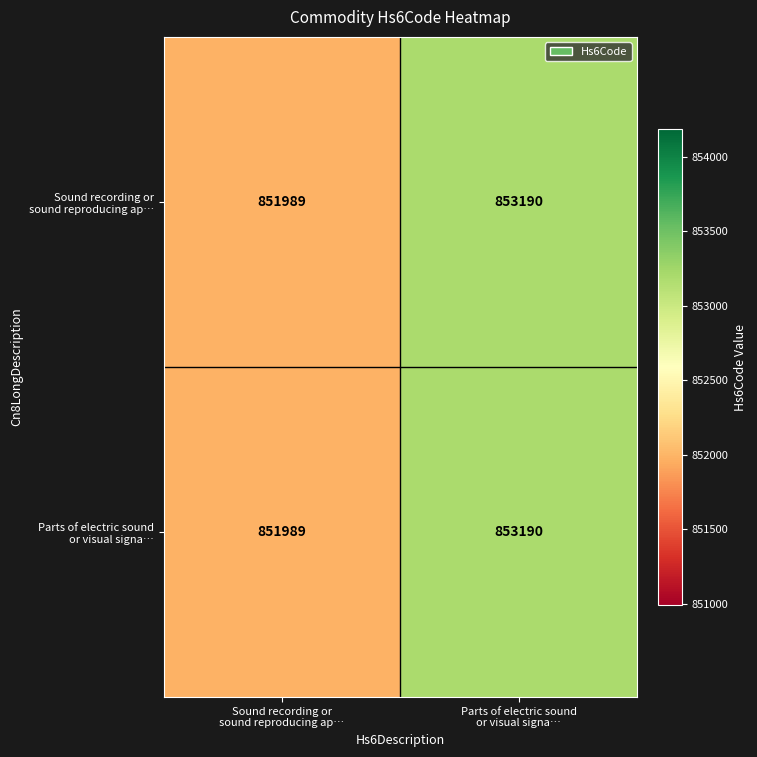

What is the minimum value shown in the chart?

851989